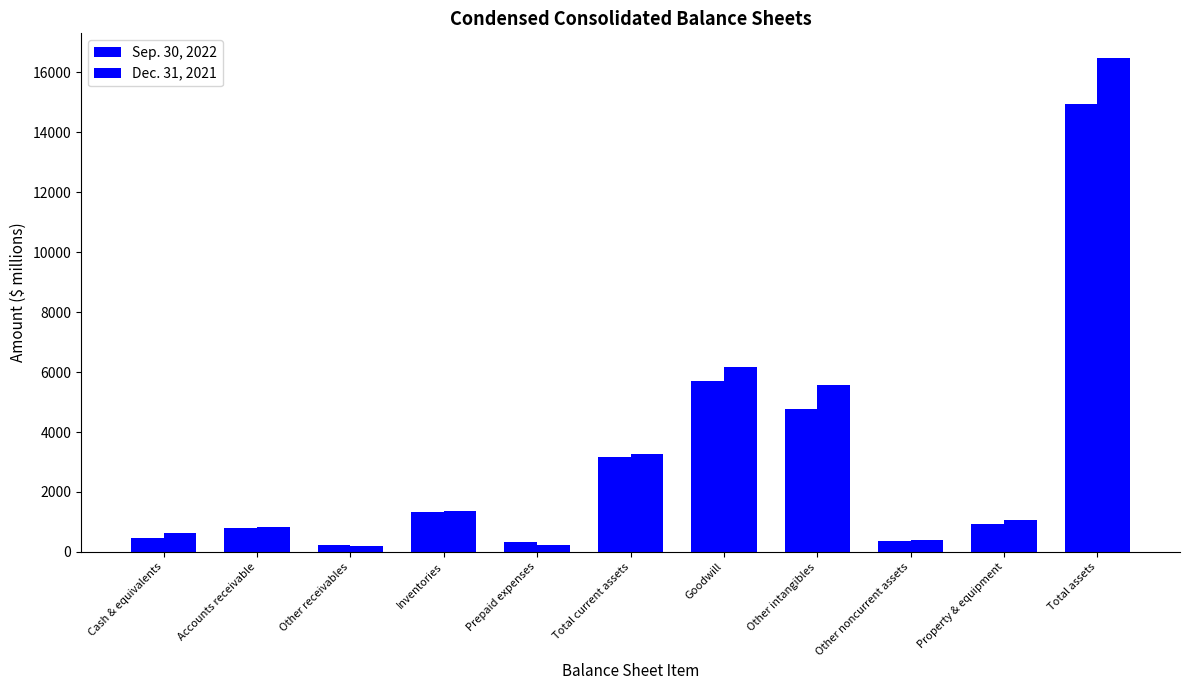

What is the label of the 4th bar from the right?

Other intangibles